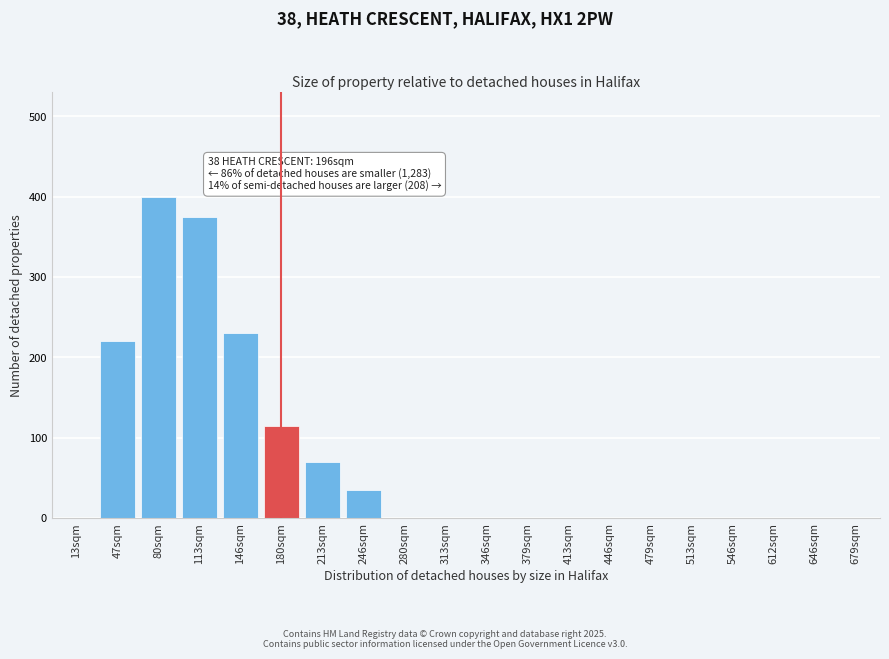

Reading right to left, list all the values displayed in this chart.

679sqm=0	646sqm=0	612sqm=0	546sqm=0	513sqm=0	479sqm=0	446sqm=0	413sqm=0	379sqm=0	346sqm=0	313sqm=0	280sqm=0	246sqm=35	213sqm=70	180sqm=115	146sqm=230	113sqm=375	80sqm=400	47sqm=220	13sqm=0